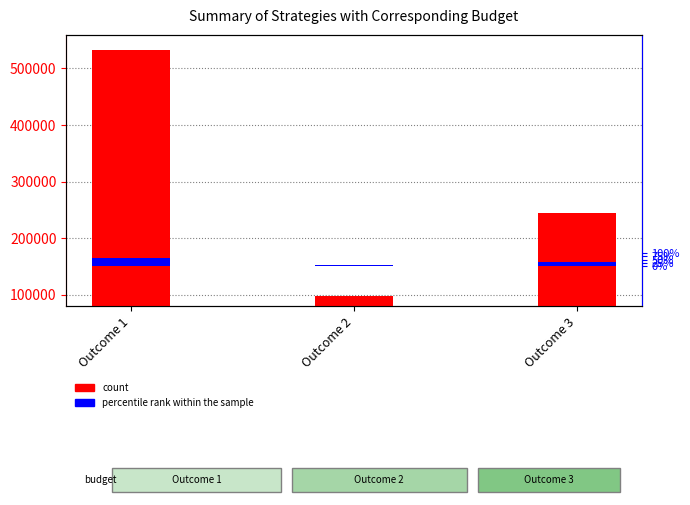

List the labels in order of percentile rank within the sample value, smallest first.

Outcome 2, Outcome 3, Outcome 1